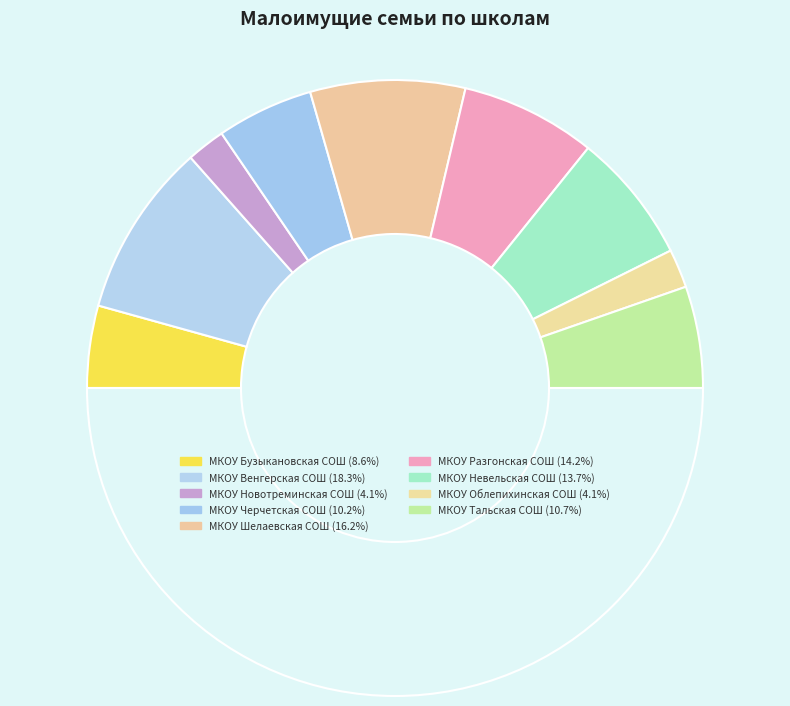

Count the number of slices in the pie.

10